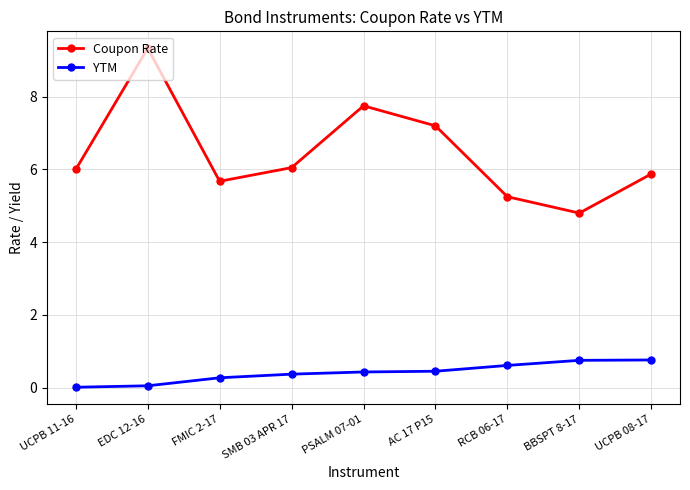

Which category has the highest value across all series?

EDC 12-16